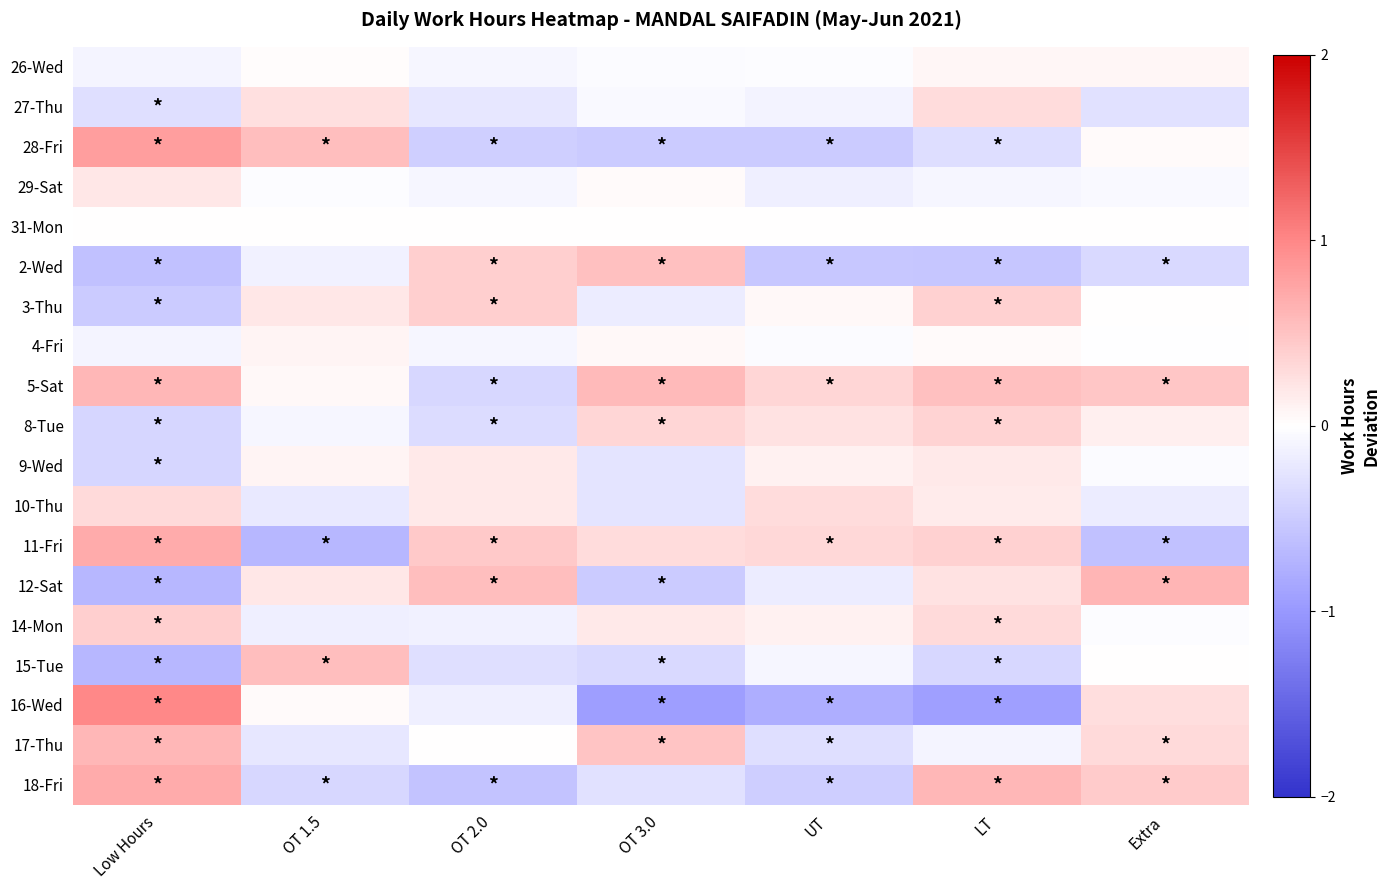

Reading left to right, transcribe all the data shown in this chart.

26-Wed: Low Hours=-0.1	OT 1.5=0.0	OT 2.0=-0.1	OT 3.0=-0.0	UT=-0.0	LT=0.1	Extra=0.1
27-Thu: Low Hours=-0.3	OT 1.5=0.3	OT 2.0=-0.2	OT 3.0=-0.1	UT=-0.1	LT=0.3	Extra=-0.3
28-Fri: Low Hours=0.8	OT 1.5=0.5	OT 2.0=-0.5	OT 3.0=-0.5	UT=-0.5	LT=-0.3	Extra=0.0
29-Sat: Low Hours=0.2	OT 1.5=-0.0	OT 2.0=-0.1	OT 3.0=0.0	UT=-0.1	LT=-0.1	Extra=-0.1
31-Mon: Low Hours=0.0	OT 1.5=-0.0	OT 2.0=0.0	OT 3.0=-0.0	UT=0.0	LT=0.0	Extra=-0.0
2-Wed: Low Hours=-0.6	OT 1.5=-0.1	OT 2.0=0.4	OT 3.0=0.5	UT=-0.5	LT=-0.6	Extra=-0.4
3-Thu: Low Hours=-0.5	OT 1.5=0.2	OT 2.0=0.4	OT 3.0=-0.2	UT=0.1	LT=0.4	Extra=0.0
4-Fri: Low Hours=-0.1	OT 1.5=0.1	OT 2.0=-0.1	OT 3.0=0.0	UT=-0.0	LT=0.0	Extra=-0.0
5-Sat: Low Hours=0.6	OT 1.5=0.1	OT 2.0=-0.4	OT 3.0=0.6	UT=0.3	LT=0.5	Extra=0.5
8-Tue: Low Hours=-0.4	OT 1.5=-0.1	OT 2.0=-0.3	OT 3.0=0.3	UT=0.2	LT=0.4	Extra=0.1
9-Wed: Low Hours=-0.4	OT 1.5=0.1	OT 2.0=0.2	OT 3.0=-0.3	UT=0.1	LT=0.2	Extra=-0.0
10-Thu: Low Hours=0.3	OT 1.5=-0.2	OT 2.0=0.2	OT 3.0=-0.3	UT=0.3	LT=0.2	Extra=-0.2
11-Fri: Low Hours=0.7	OT 1.5=-0.7	OT 2.0=0.4	OT 3.0=0.3	UT=0.3	LT=0.4	Extra=-0.6
12-Sat: Low Hours=-0.7	OT 1.5=0.2	OT 2.0=0.5	OT 3.0=-0.5	UT=-0.2	LT=0.2	Extra=0.6
14-Mon: Low Hours=0.4	OT 1.5=-0.2	OT 2.0=-0.1	OT 3.0=0.2	UT=0.1	LT=0.3	Extra=-0.0
15-Tue: Low Hours=-0.7	OT 1.5=0.5	OT 2.0=-0.3	OT 3.0=-0.4	UT=-0.1	LT=-0.4	Extra=0.0
16-Wed: Low Hours=1.0	OT 1.5=0.0	OT 2.0=-0.1	OT 3.0=-0.9	UT=-0.8	LT=-0.9	Extra=0.3
17-Thu: Low Hours=0.6	OT 1.5=-0.2	OT 2.0=0.0	OT 3.0=0.5	UT=-0.3	LT=-0.1	Extra=0.3
18-Fri: Low Hours=0.7	OT 1.5=-0.4	OT 2.0=-0.6	OT 3.0=-0.3	UT=-0.5	LT=0.6	Extra=0.4